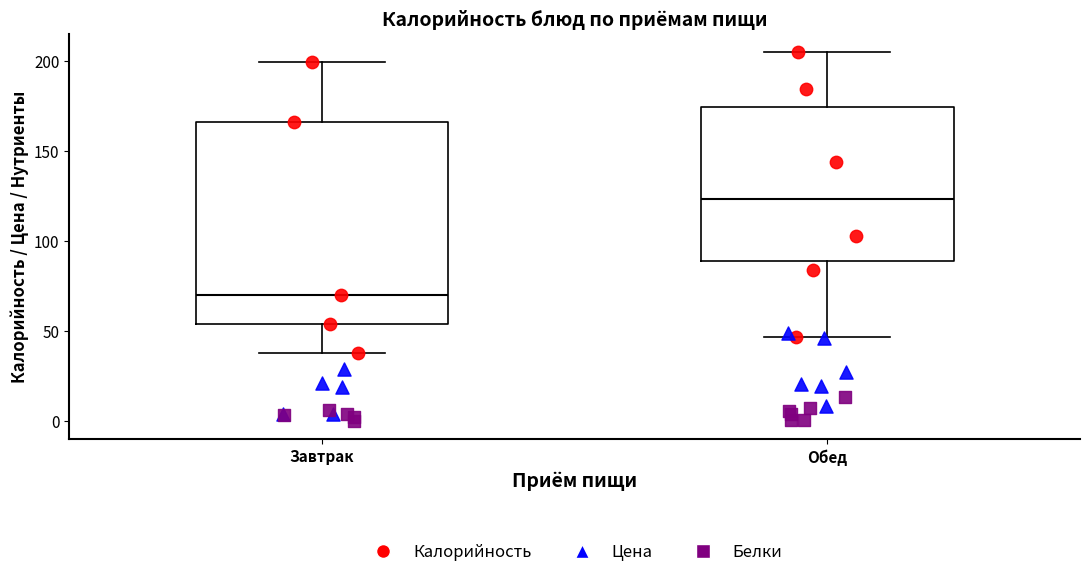

Where does the lower whisker of the box for Обед end on the y-axis? The values are not printed on the chart, so give them approximately, as read against the axis.

45